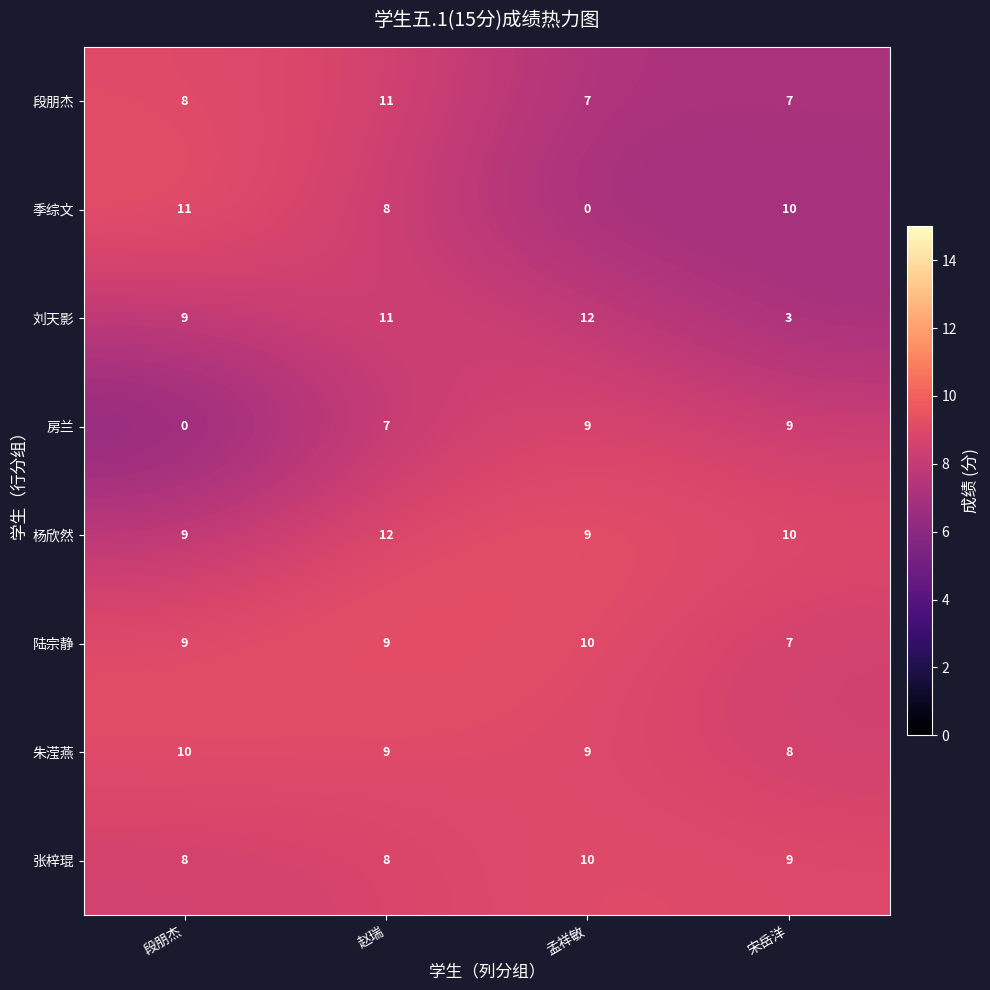

What is the average value of the 房兰 series?

6